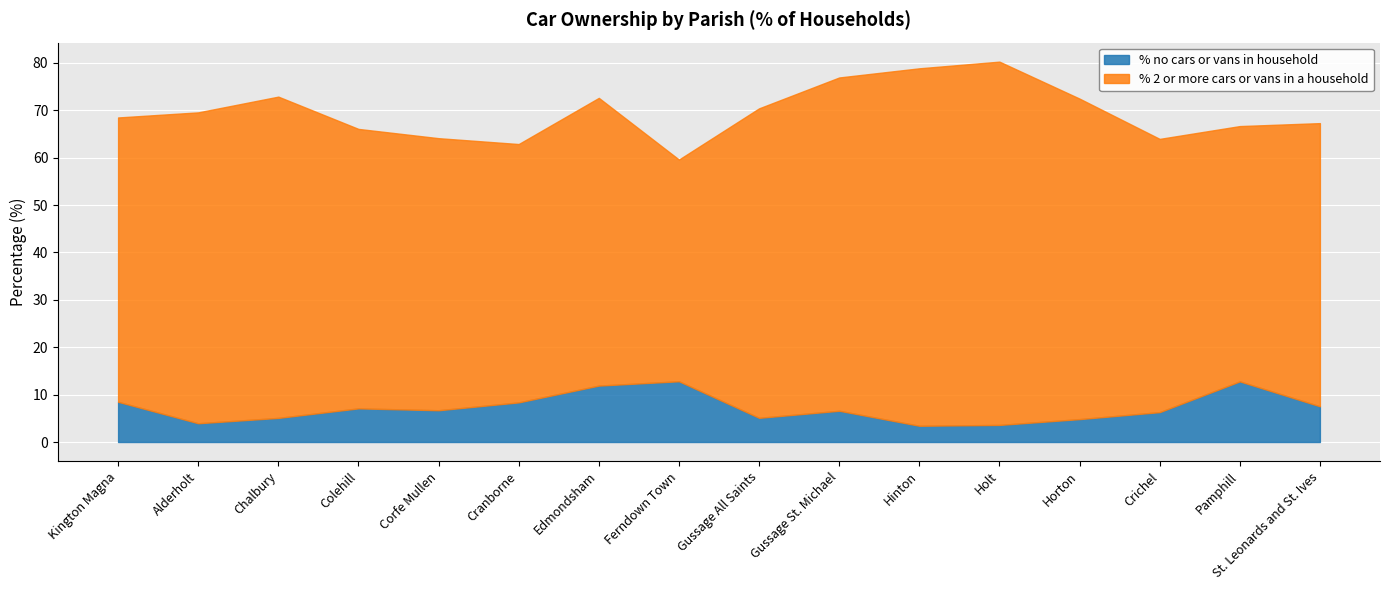

True or false: % no cars or vans in household and % 2 or more cars or vans in a household intersect in this chart.

False